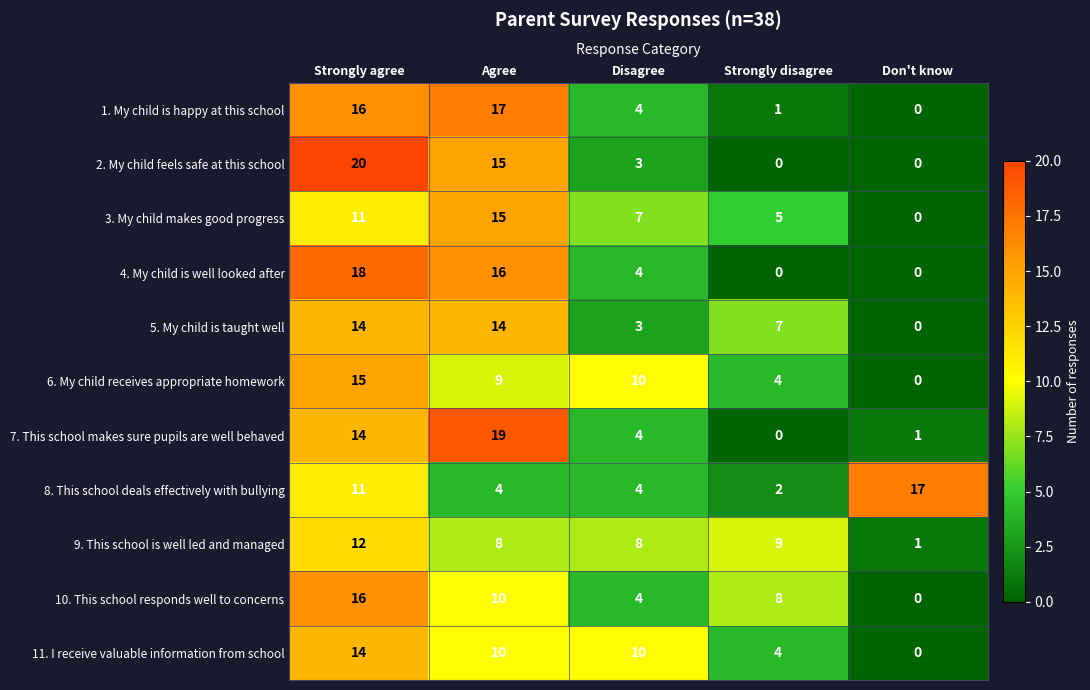

Which series has the widest spread of values?

2. My child feels safe at this school